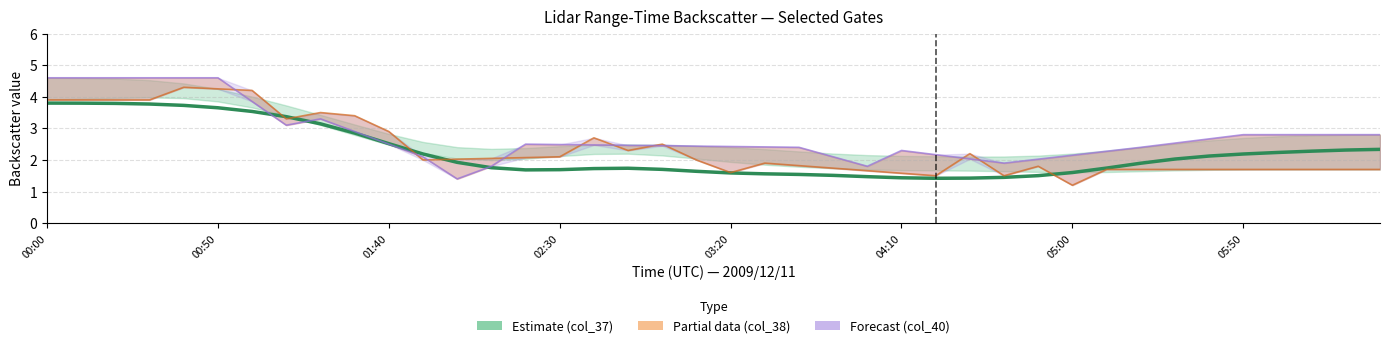

The Partial data (col_38) series shows 5.6 at 02:30. True or false?

False